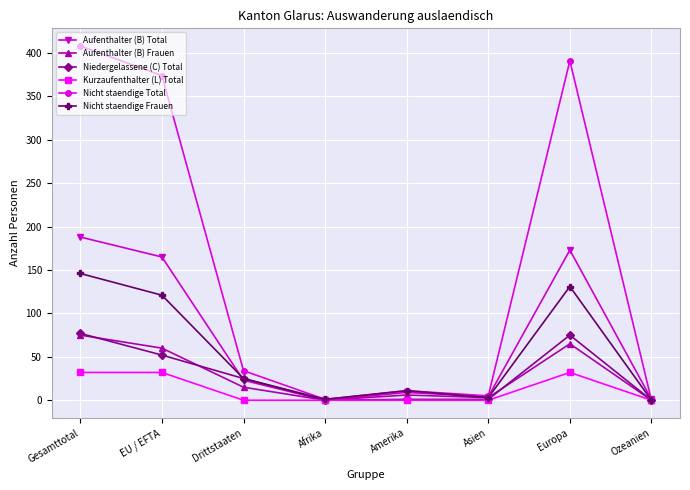

Which category has the highest value across all series?

Gesamttotal